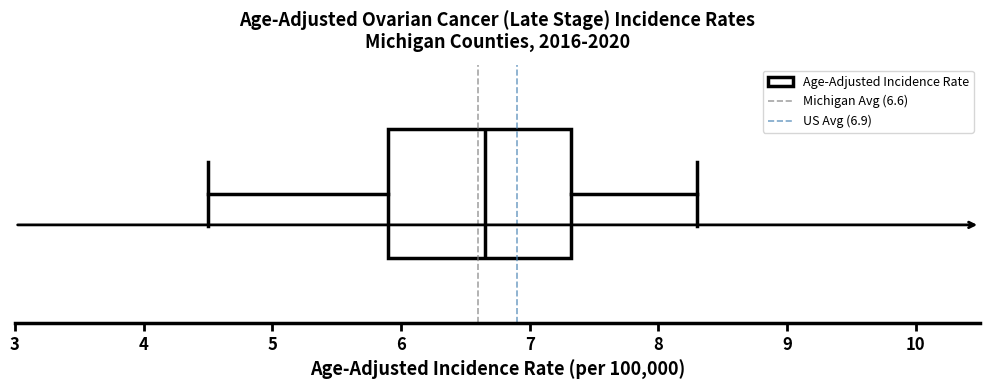

Transcribe this box plot: give where the median line is, the range the box spans, and where the two whiskers end, as read against the x-axis. The values are not printed on the chart, so give them approximately, as read against the axis.

median 6.7, box 5.9 to 7.3, whiskers 4.5 to 8.3